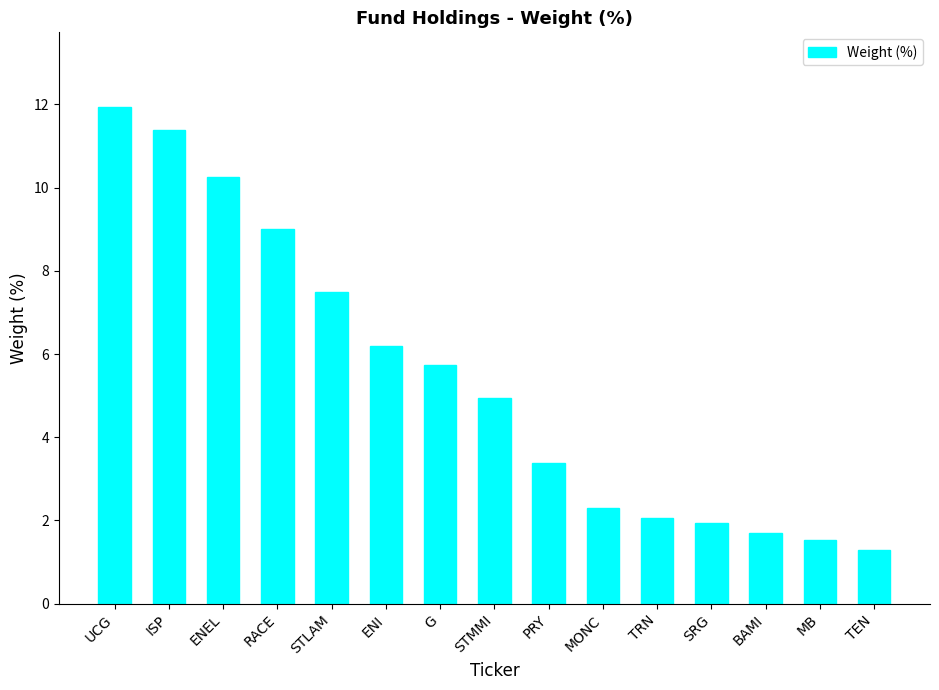

Which has a higher value, MONC or TRN?

MONC